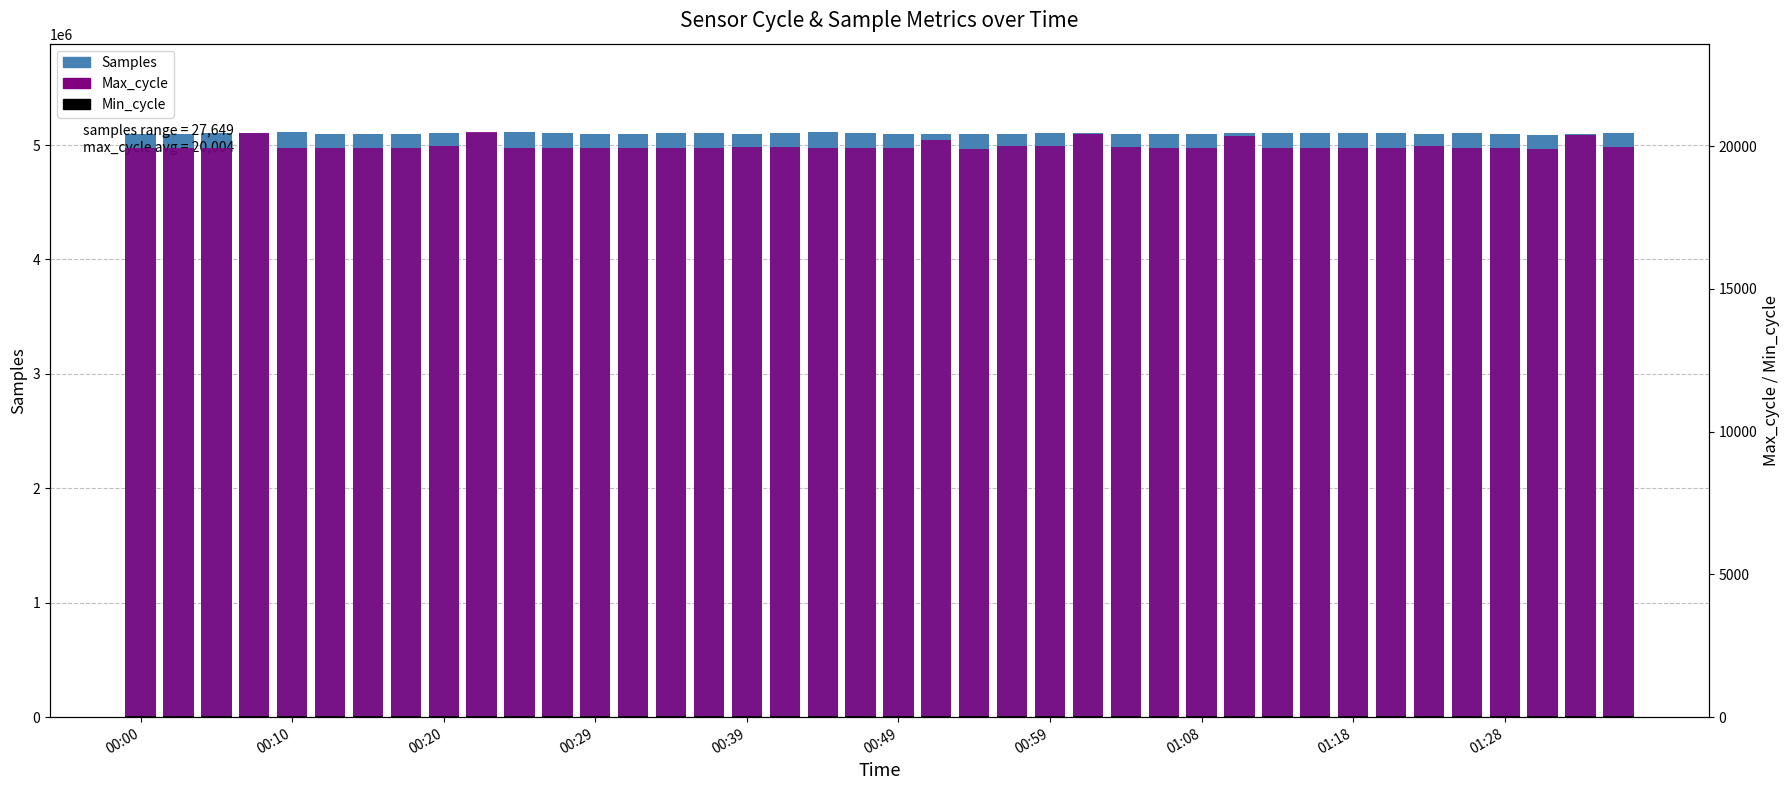

What is the value of the Max_cycle bar at the 38th from the left?

19912